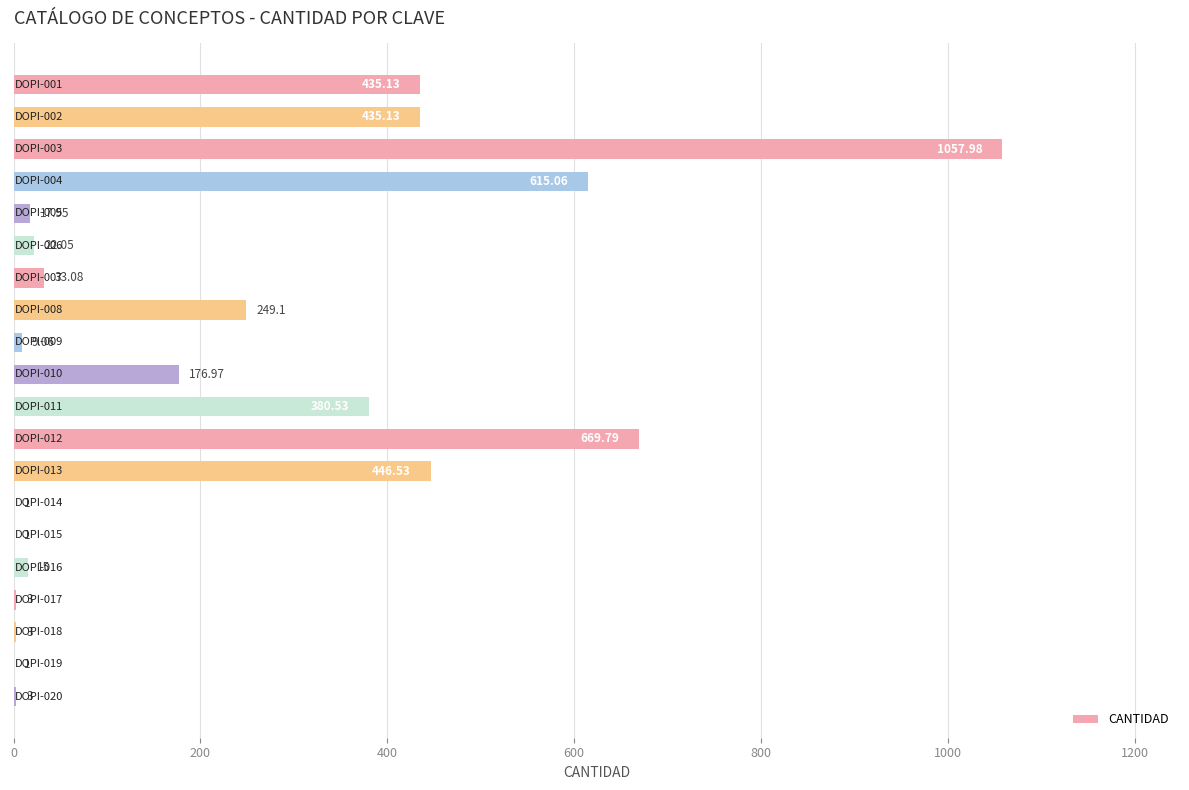

What is the sum of all values?

4575.4